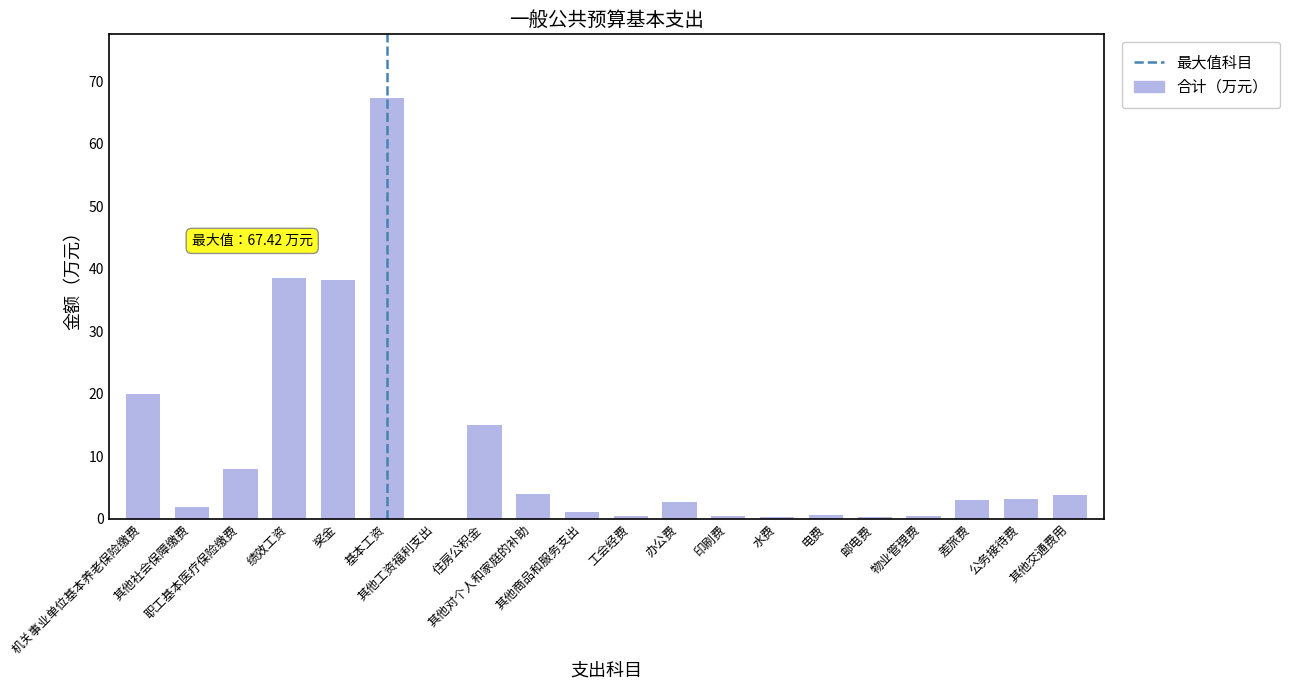

What is the change in value from 机关事业单位基本养老保险缴费 to 绩效工资?

+18.4